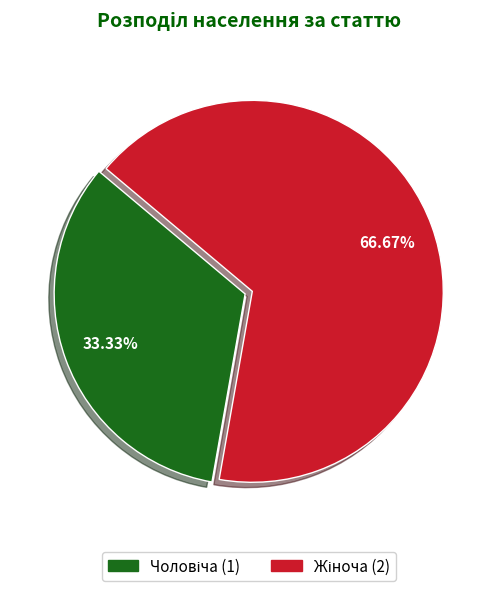

Does any single category account for the majority?

Yes